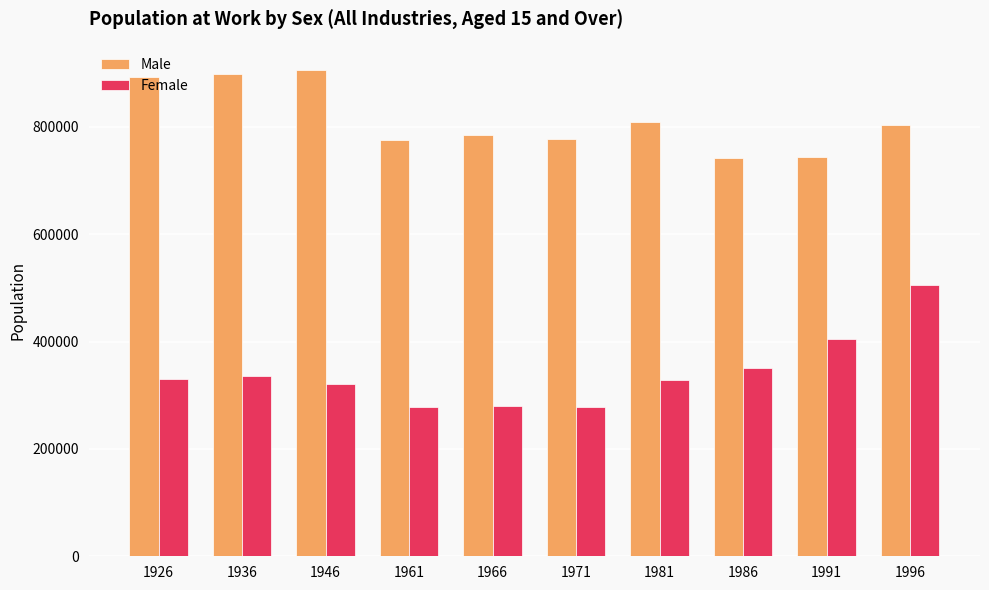

What is the maximum value for Male?

906267